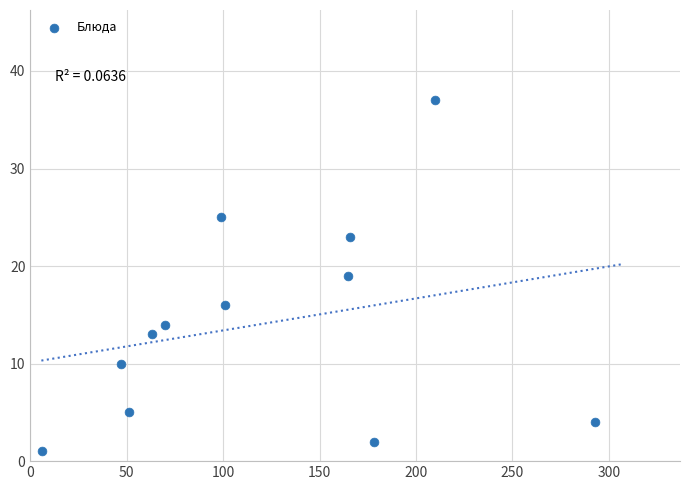

What is the average Y value?

14